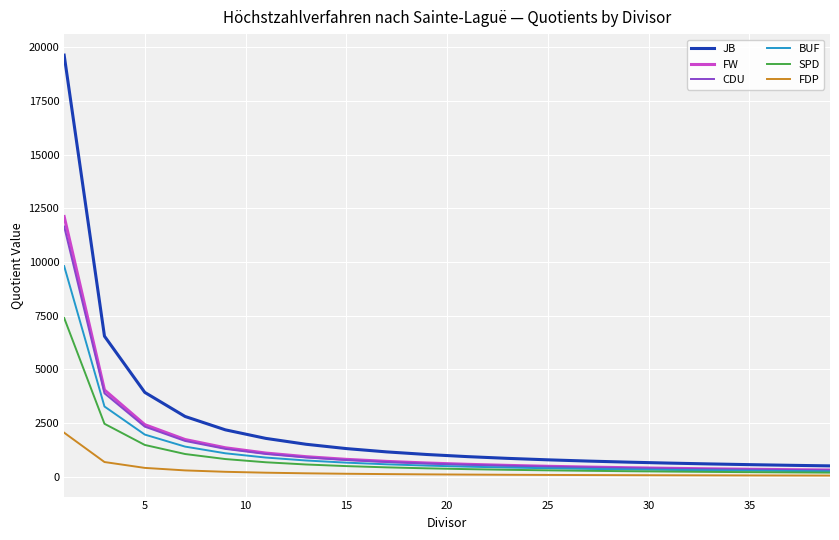

What is the maximum value for FDP?

2049.0